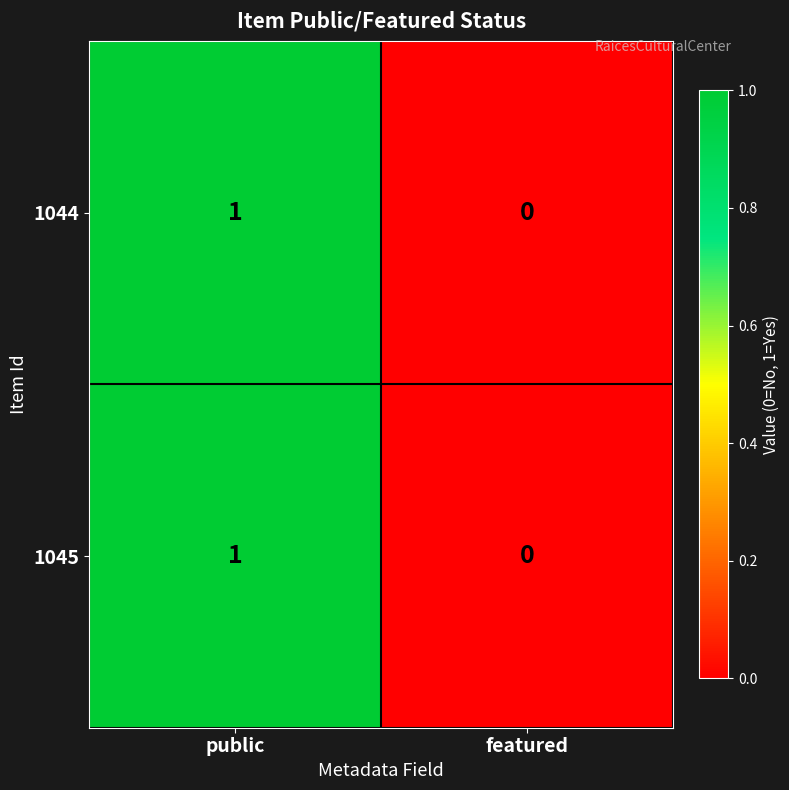

Where is 1045 nearest to the value 0?

featured